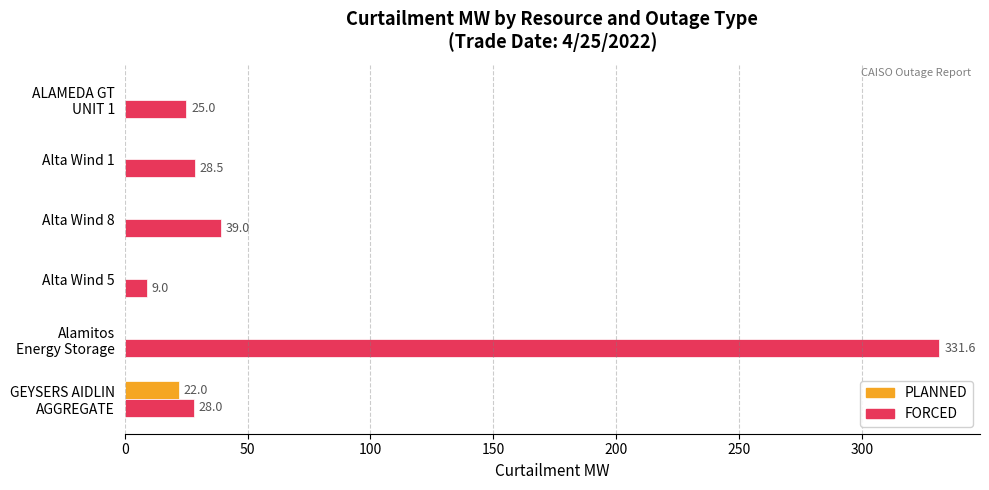

Which series has the largest total across all categories?

FORCED